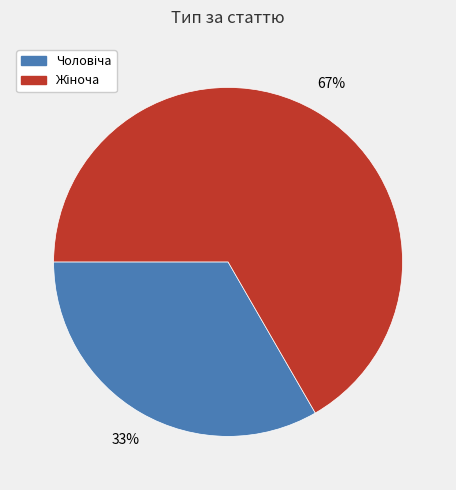

Is there any slice that represents more than half of the pie?

Yes